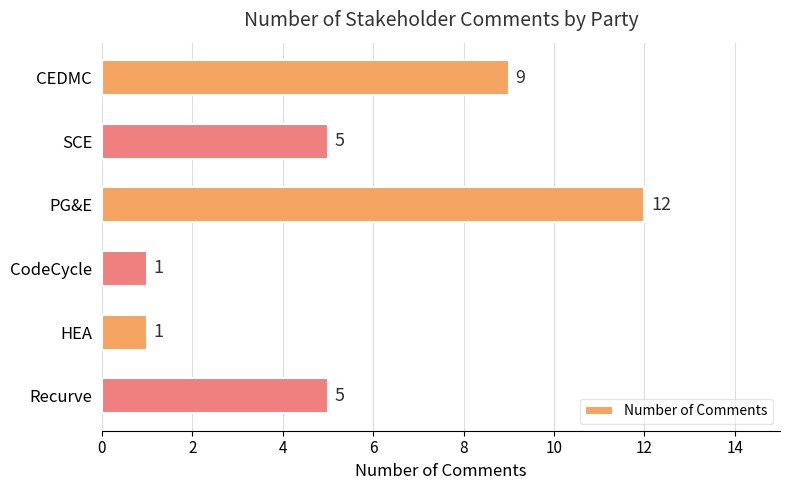

How many values are between 1 and 9?

5